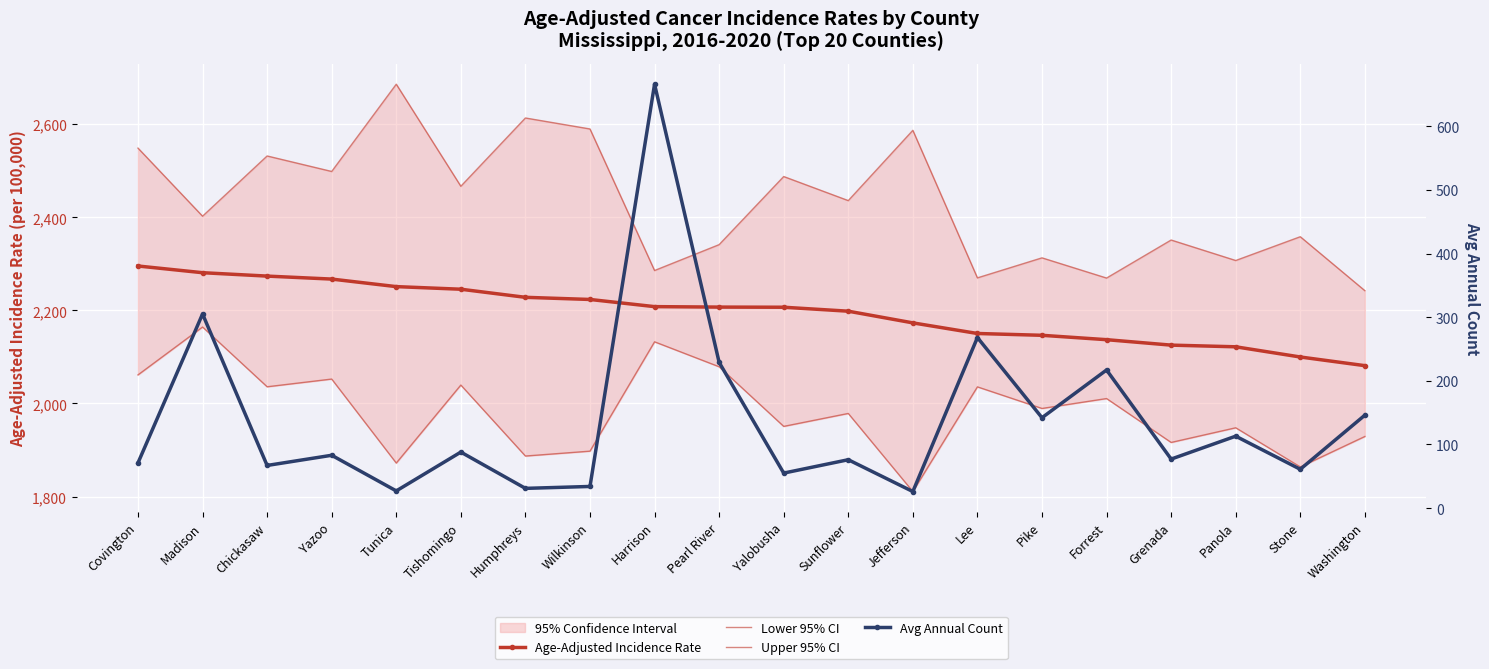

What is the sum of the Age-Adjusted Incidence Rate values at Washington and Tunica?

4332.4